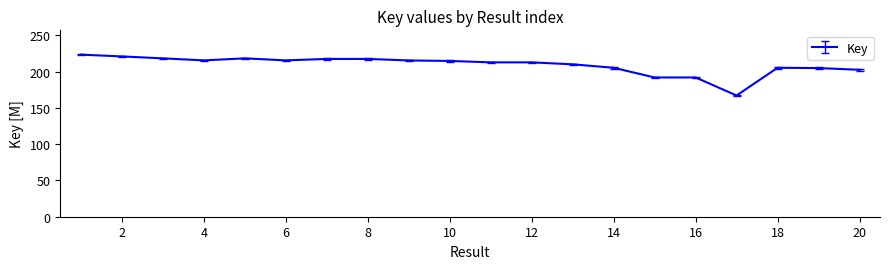

What is the greatest value displayed?

223.3